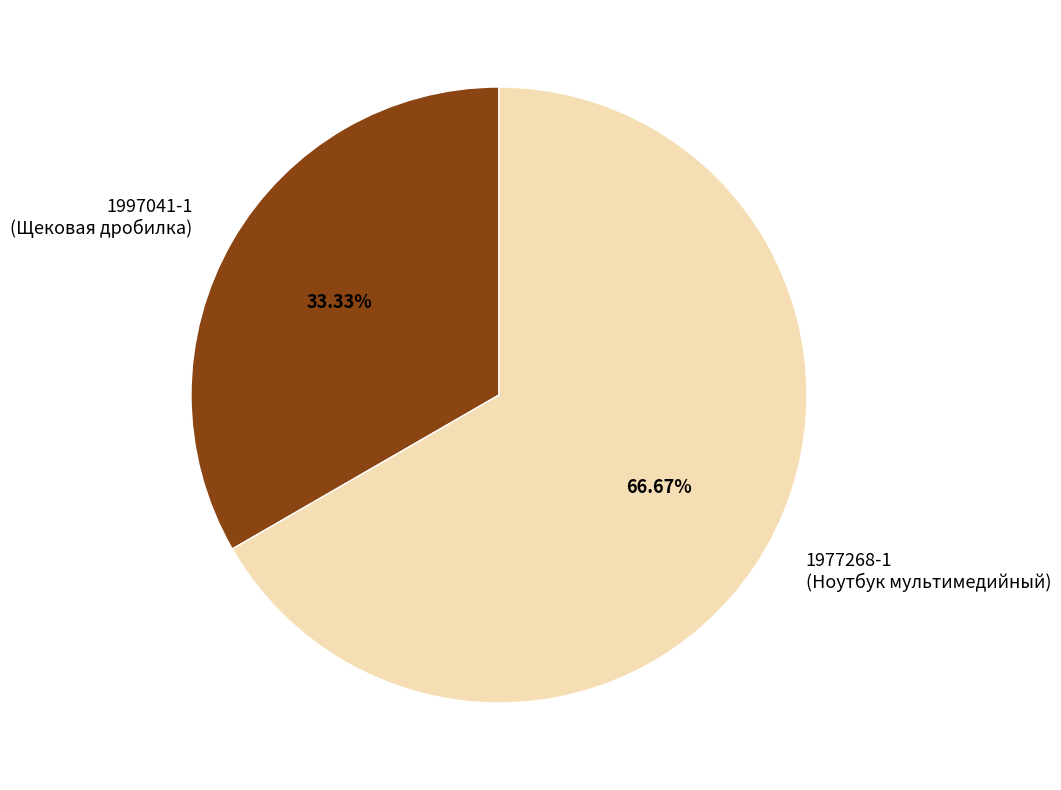

Between 1997041-1 (Щековая дробилка) and 1977268-1 (Ноутбук мультимедийный), which is larger?

1977268-1 (Ноутбук мультимедийный)